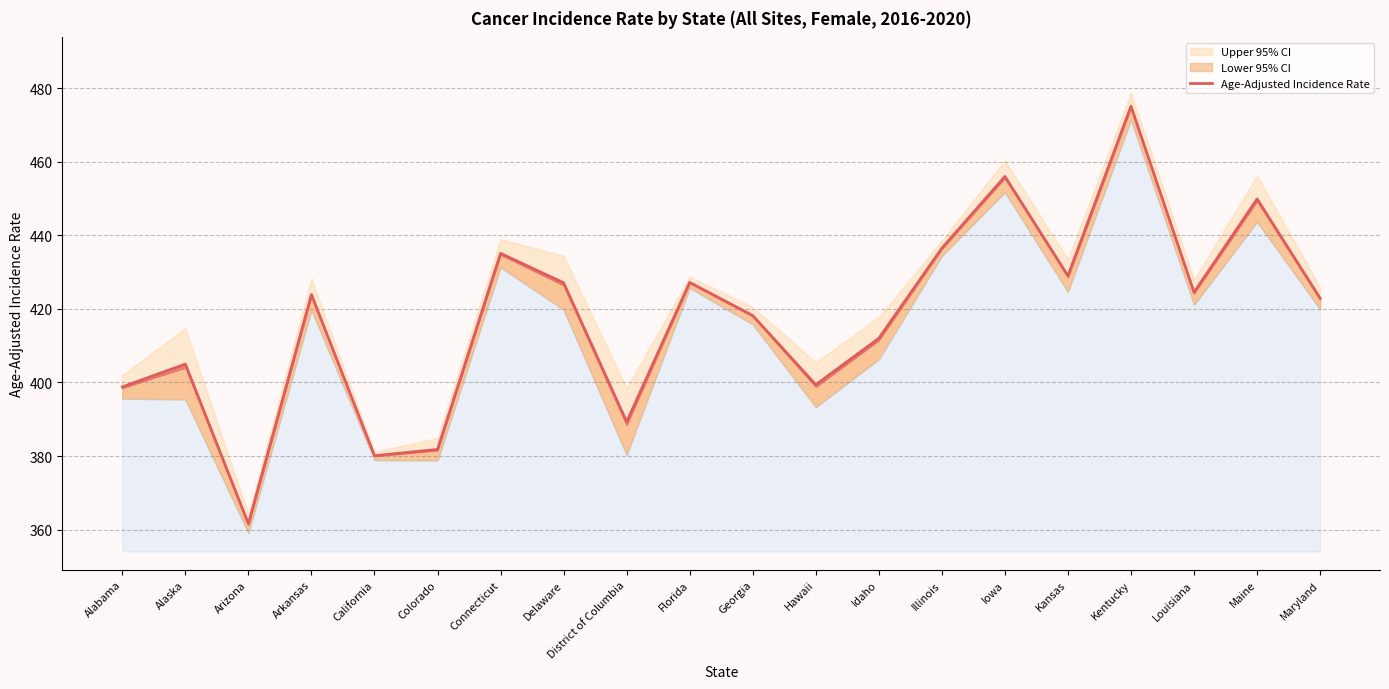

What is the sum of all values?

8353.4